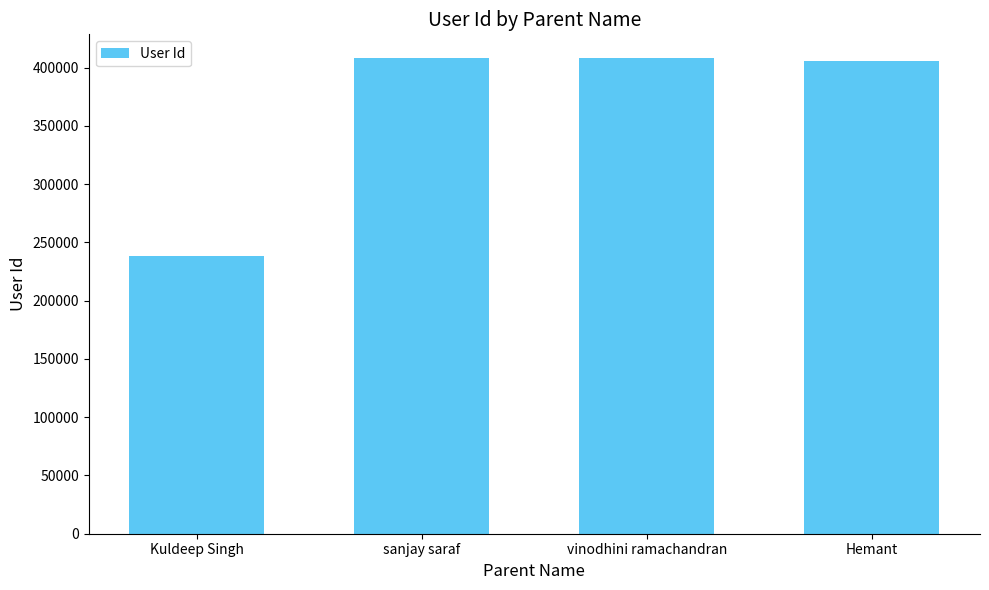

At which category does the chart reach its minimum across all series?

Kuldeep Singh